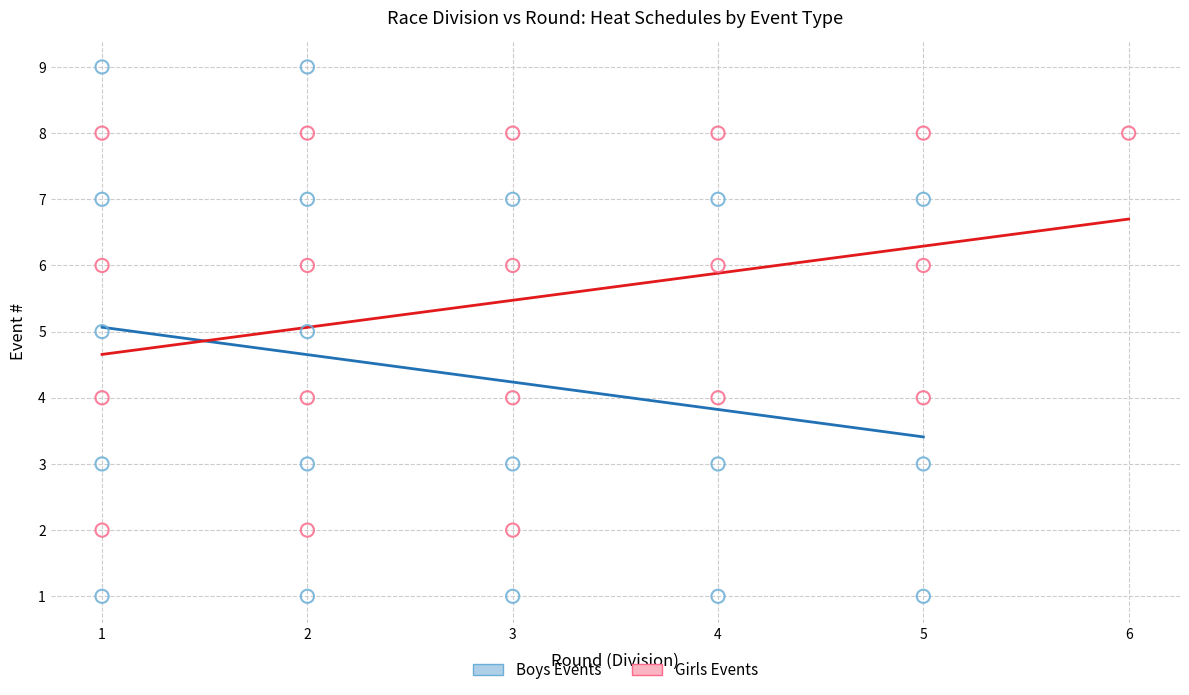

Which series reaches the maximum Y coordinate?

Boys Events